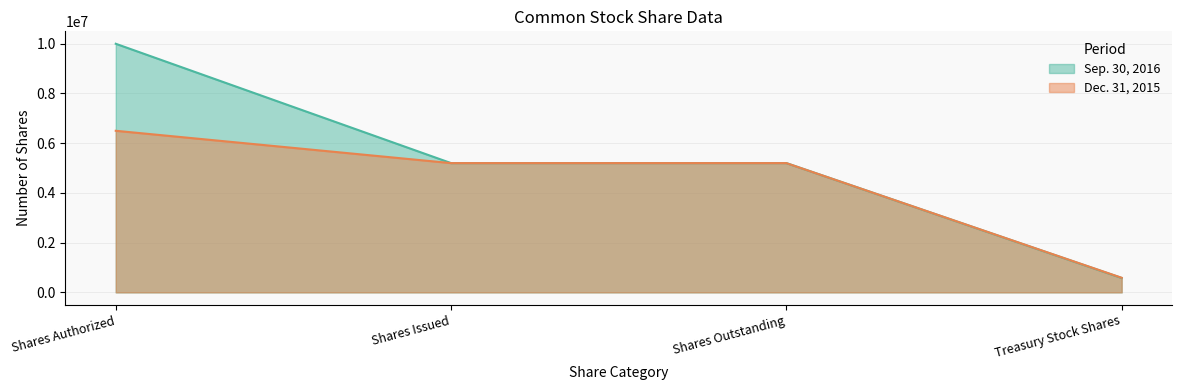

What is the difference between the highest and lowest values at Shares Authorized?

3500000